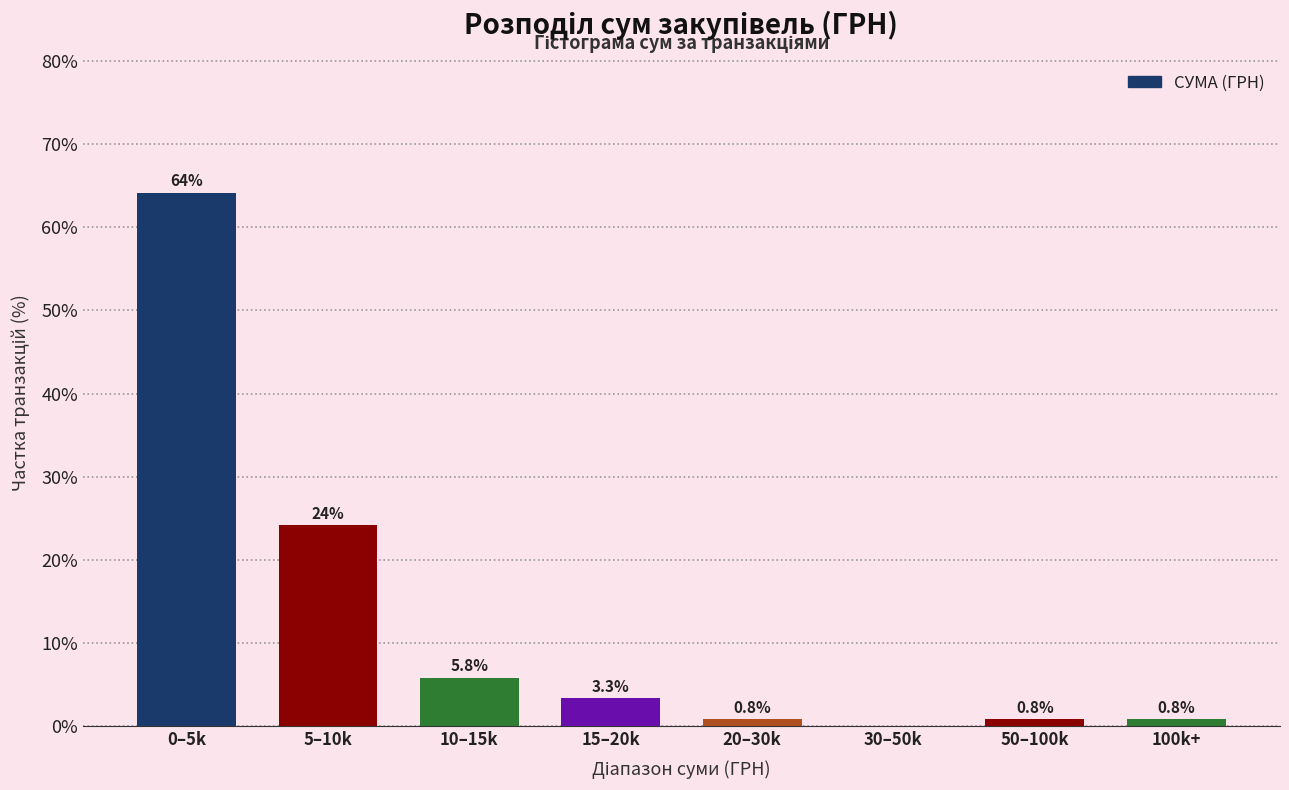

Reading left to right, extract all data points from this chart.

0–5k=64.2	5–10k=24.2	10–15k=5.8	15–20k=3.3	20–30k=0.8	30–50k=0.0	50–100k=0.8	100k+=0.8